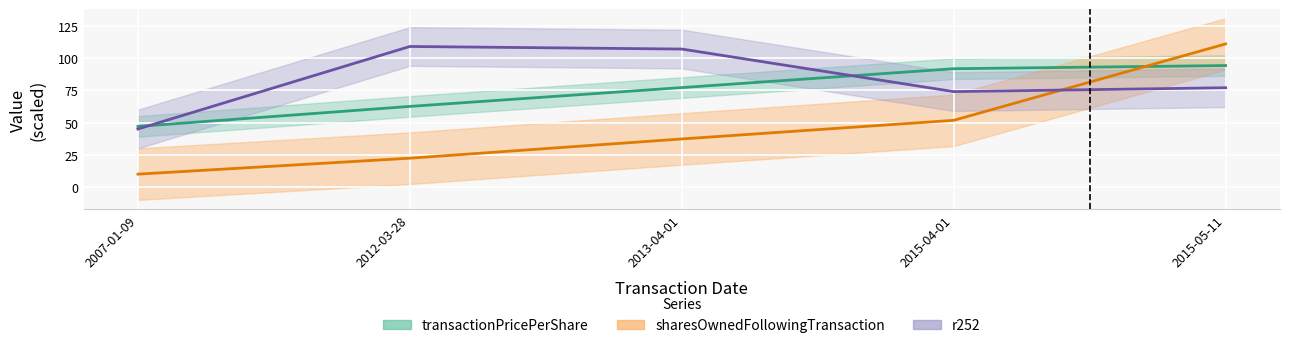

What is the label of the 5th point from the left?

2015-05-11